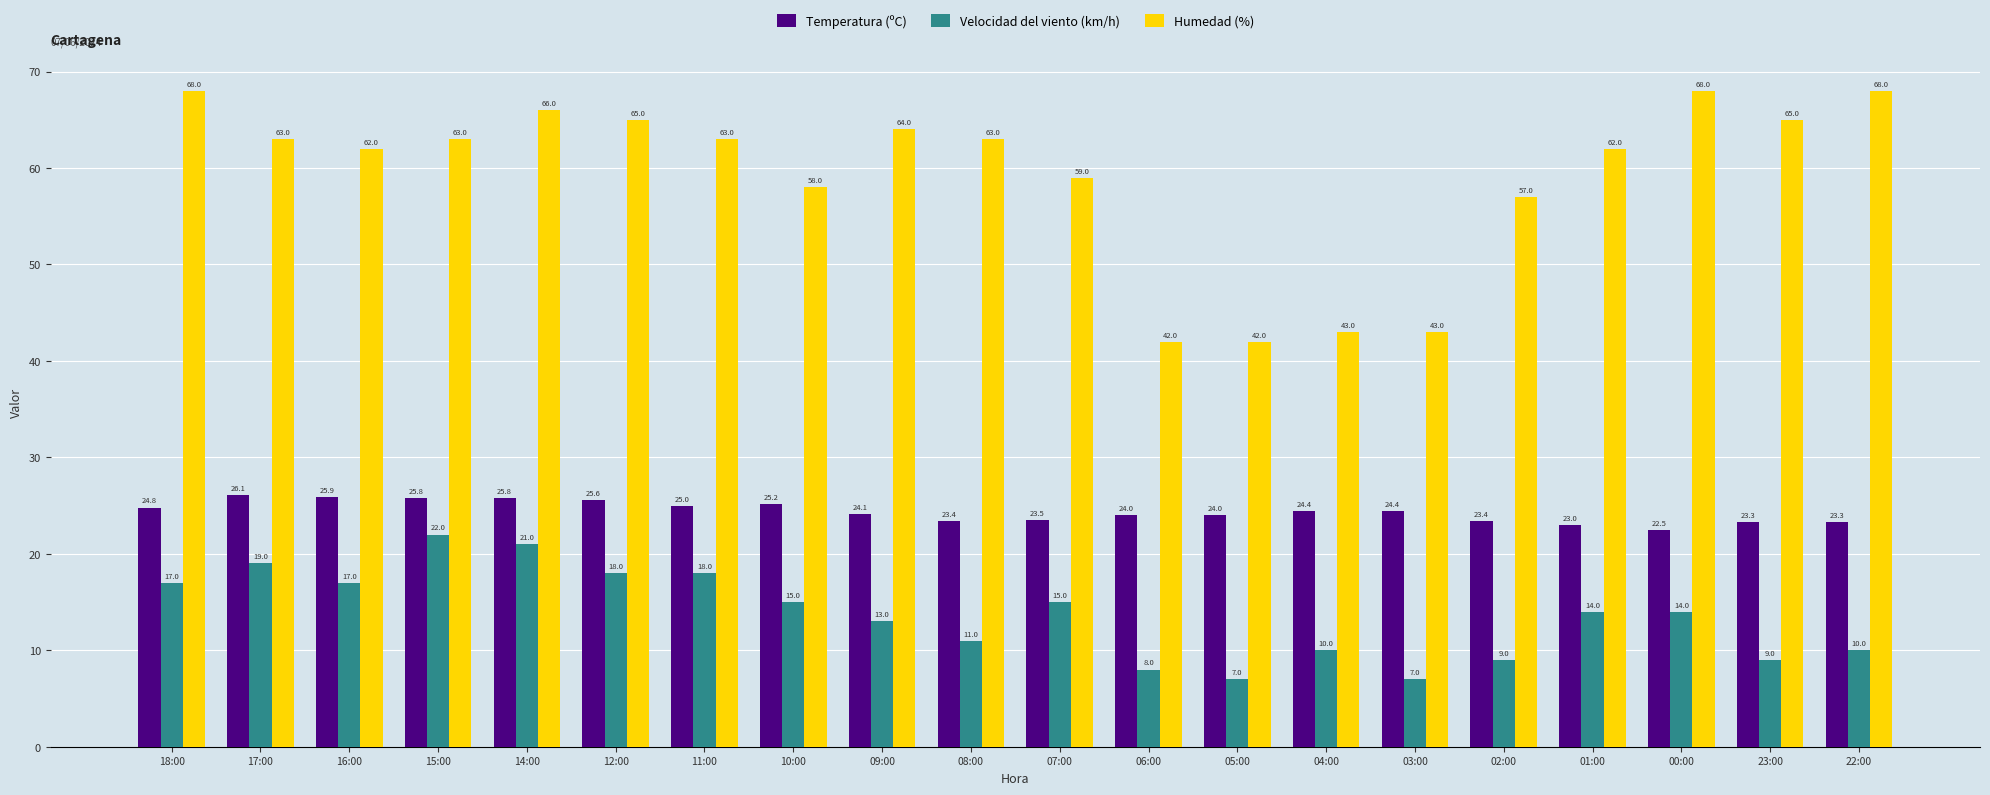

Which series changed the most between 05:00 and 04:00?

Velocidad del viento (km/h)